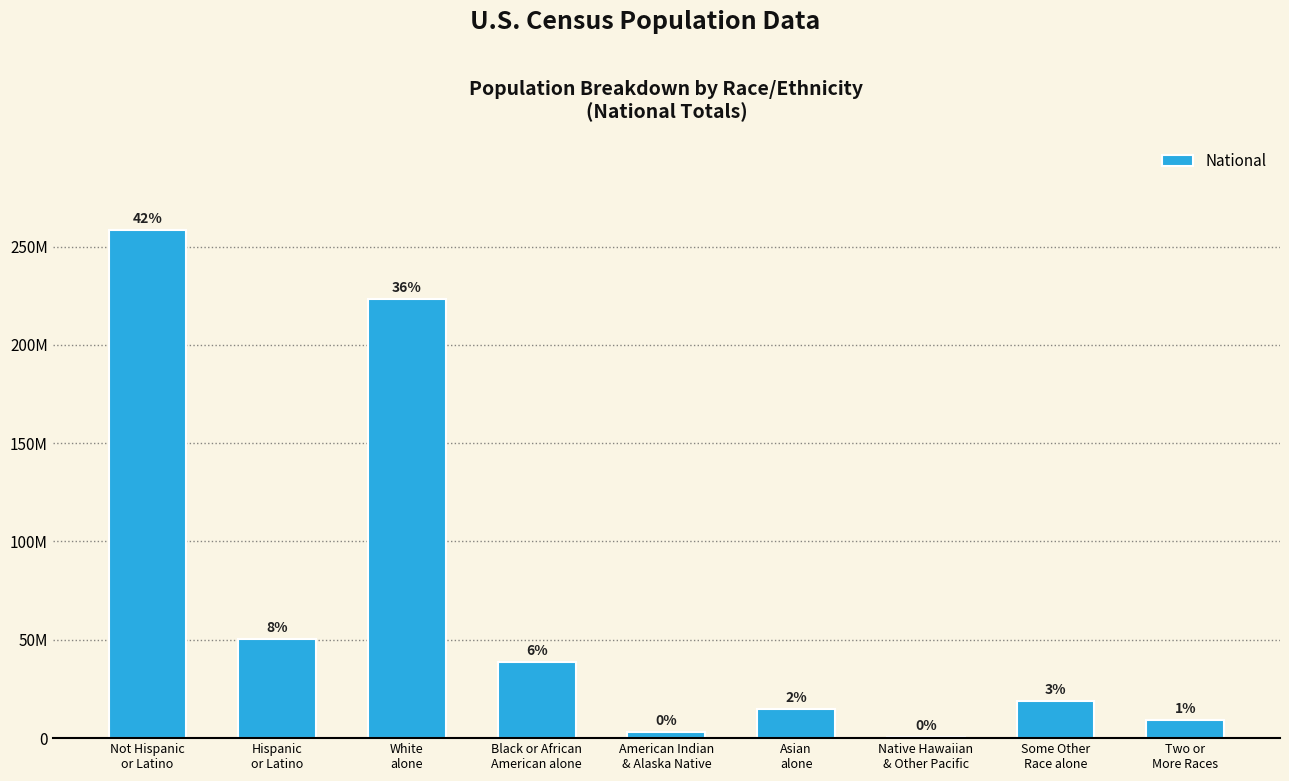

True or false: the data shows 866170 at Native Hawaiian
& Other Pacific.

False